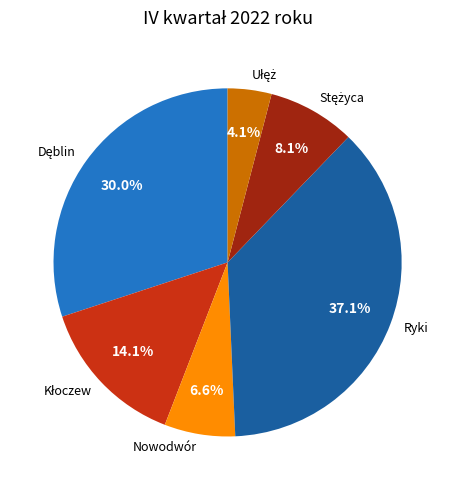

Which category has the biggest portion of the pie?

Ryki